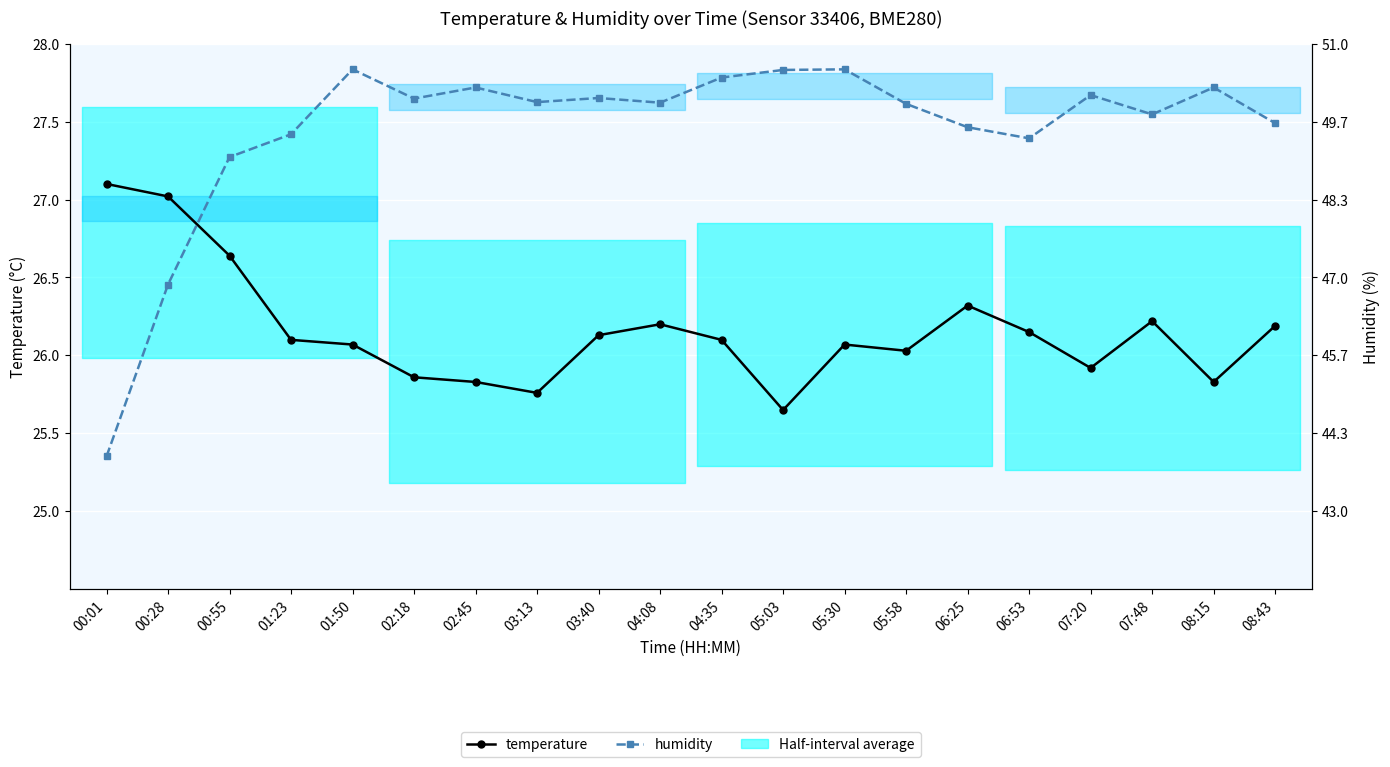

How many data points in temperature are less than 26?

6